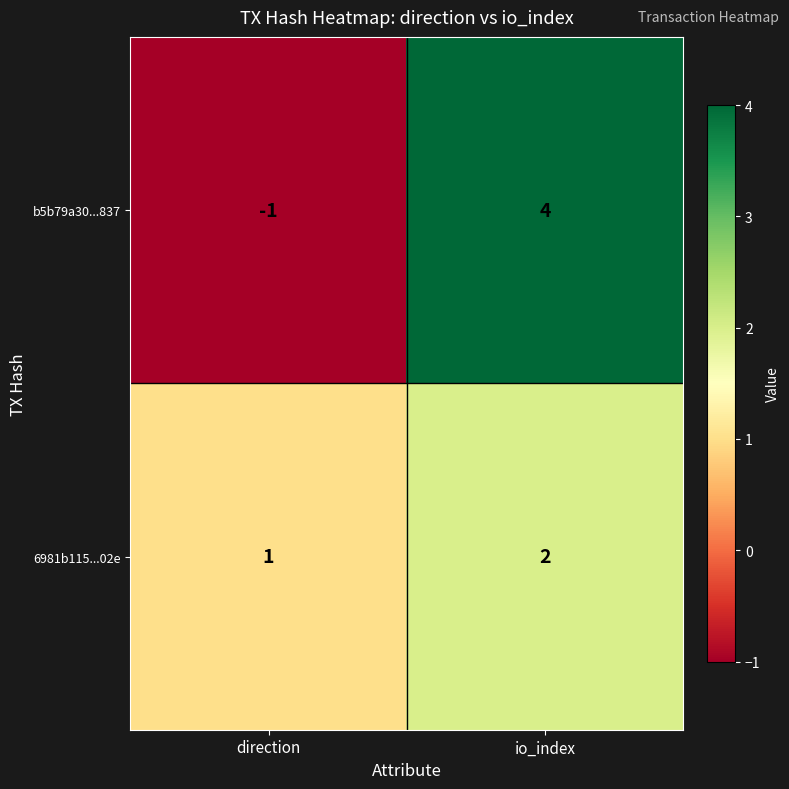

Read the b5b79a30...837 value at io_index.

4